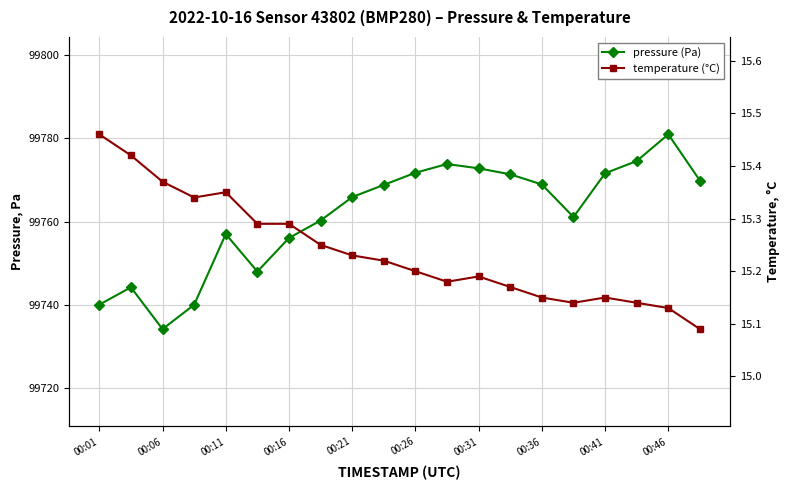

What is the minimum value for pressure (Pa)?

99734.2